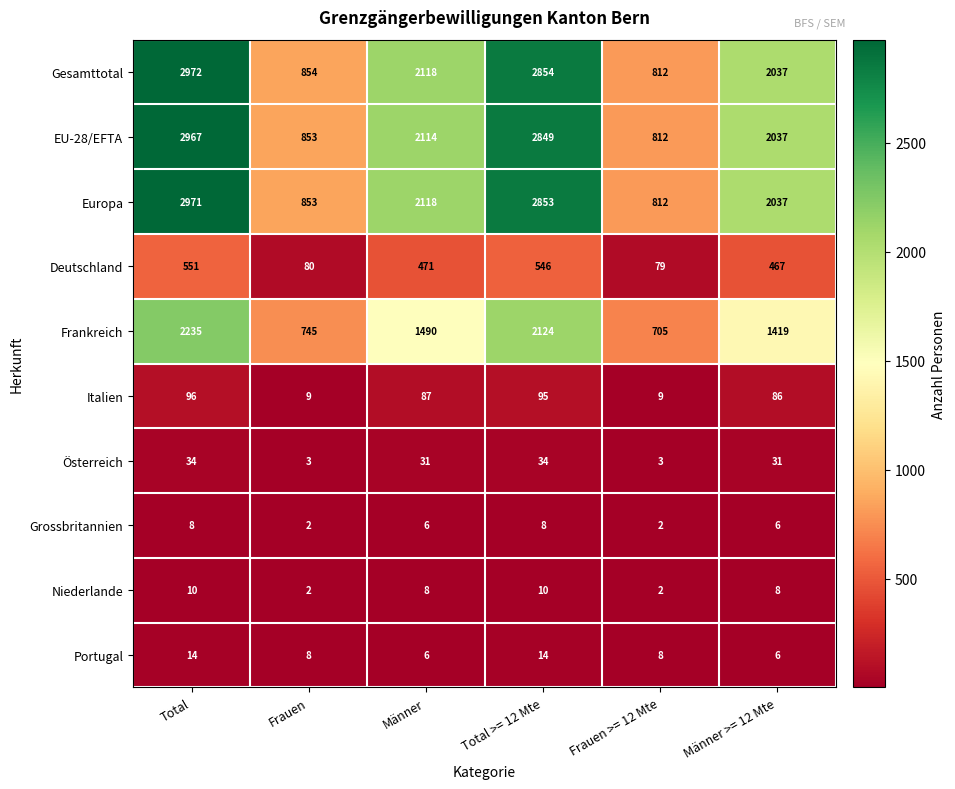

Which series has the widest spread of values?

Gesamttotal